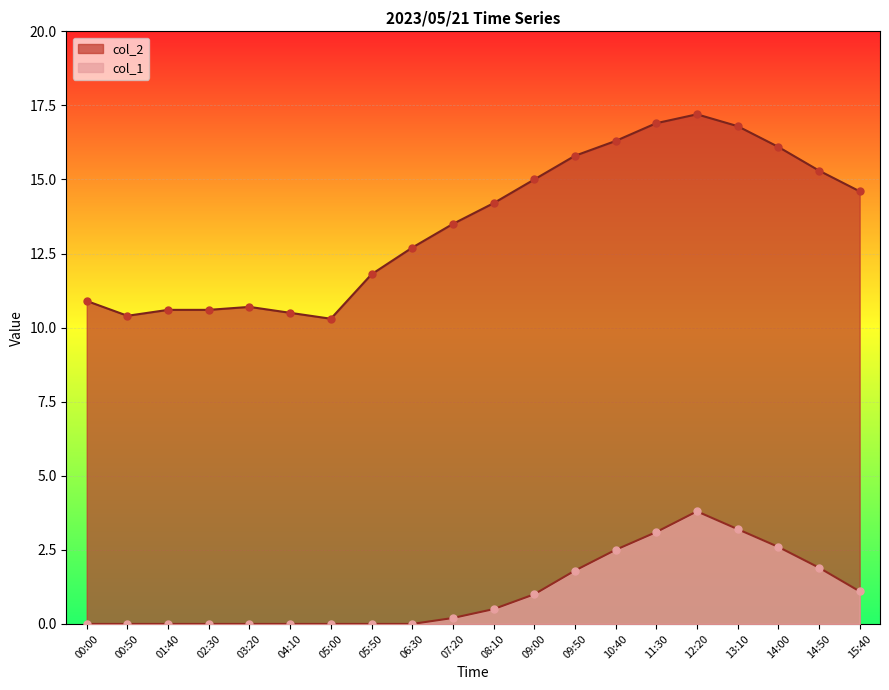

What are all the series names shown in the legend?

col_2, col_1